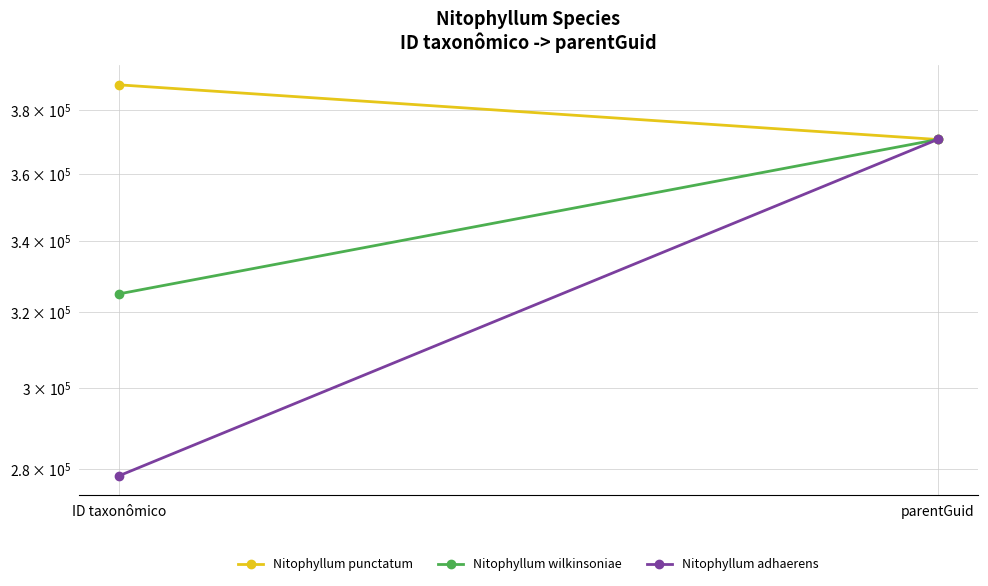

What is the minimum value for Nitophyllum punctatum?

370614